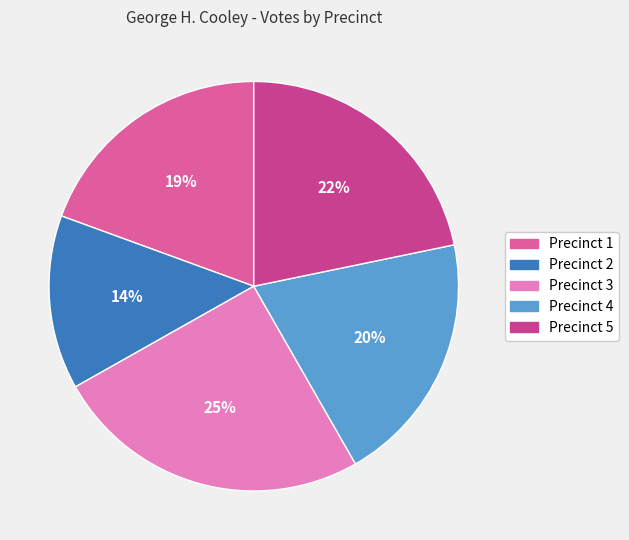

What percentage is the Precinct 3 slice, to the nearest percent?

25%